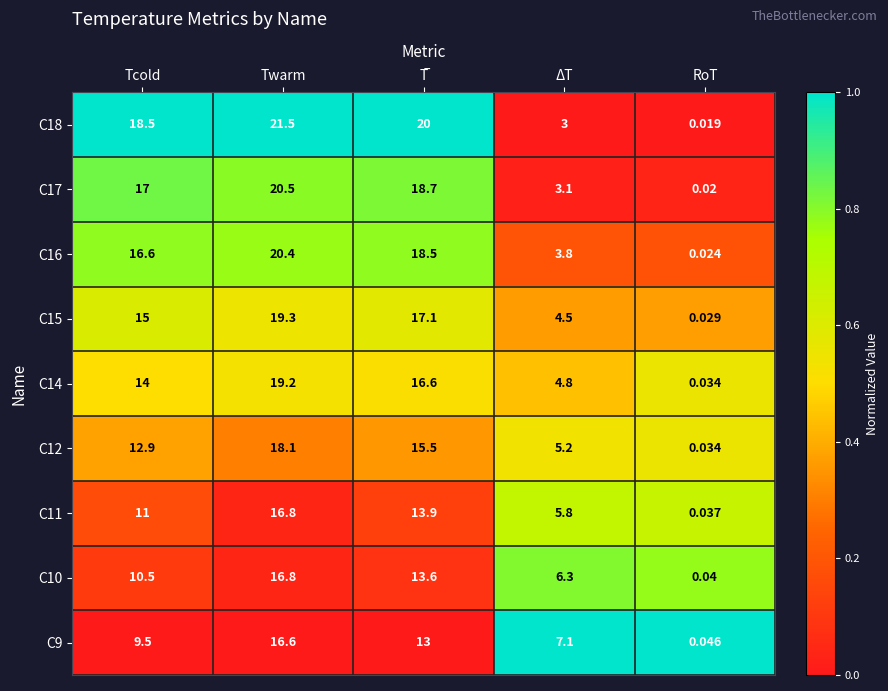

Which label corresponds to the largest value in the chart?

Twarm